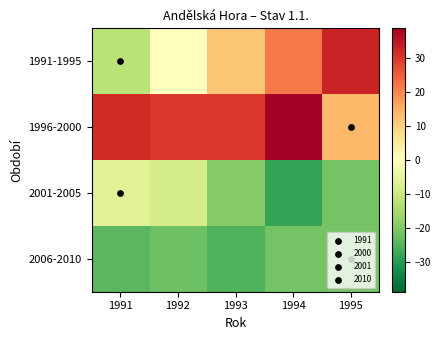

Reading left to right, what are all the values shown in this chart?

1991-1995: 1991=-12.2	1992=-0.2	1993=11.8	1994=21.8	1995=32.8
1996-2000: 1991=31.8	1992=29.8	1993=29.8	1994=38.8	1995=13.8
2001-2005: 1991=-6.2	1992=-8.2	1993=-19.2	1994=-28.2	1995=-21.2
2006-2010: 1991=-24.2	1992=-22.2	1993=-25.2	1994=-21.2	1995=-21.2